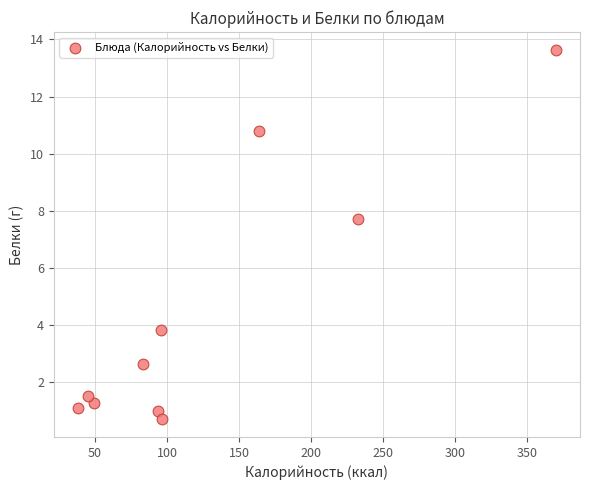

What Y value in the scatter plot is closest to 7?

7.7